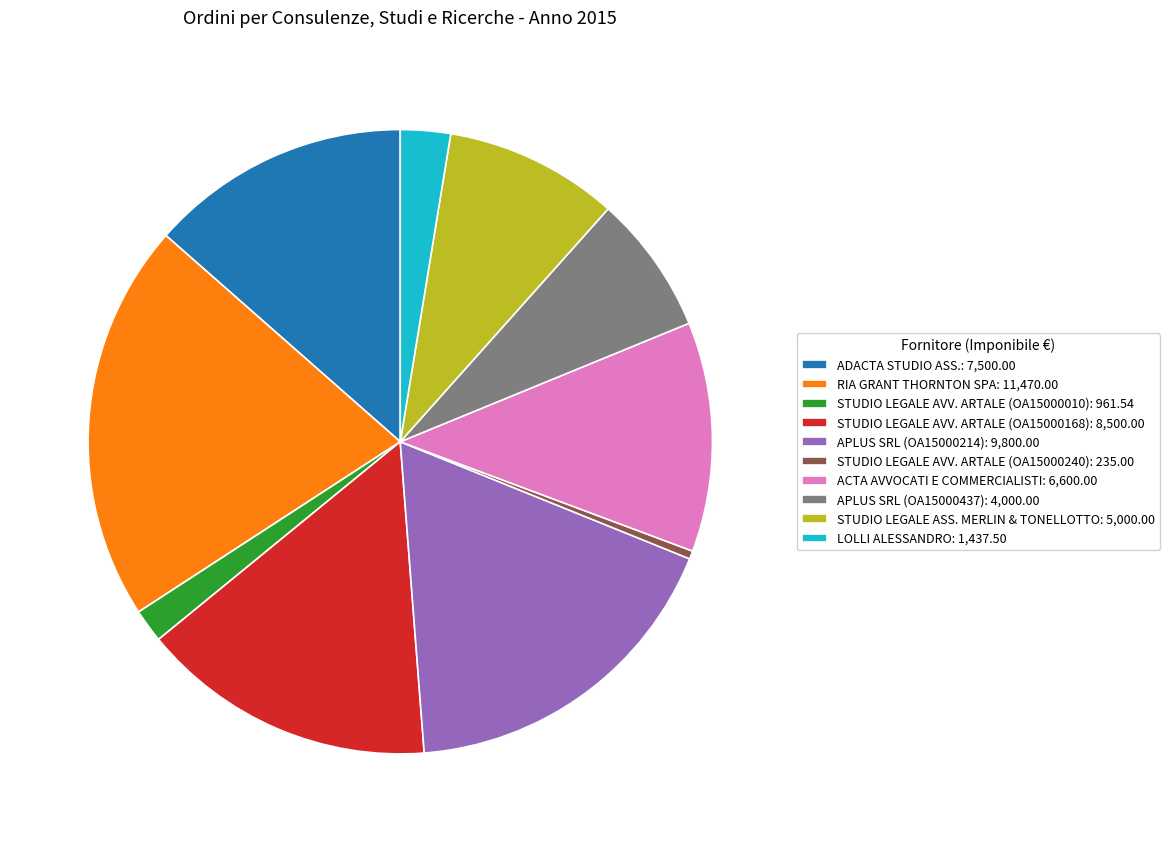

Which has a higher value, STUDIO LEGALE AVV. ARTALE (OA15000168): 8,500.00 or ACTA AVVOCATI E COMMERCIALISTI: 6,600.00?

STUDIO LEGALE AVV. ARTALE (OA15000168): 8,500.00